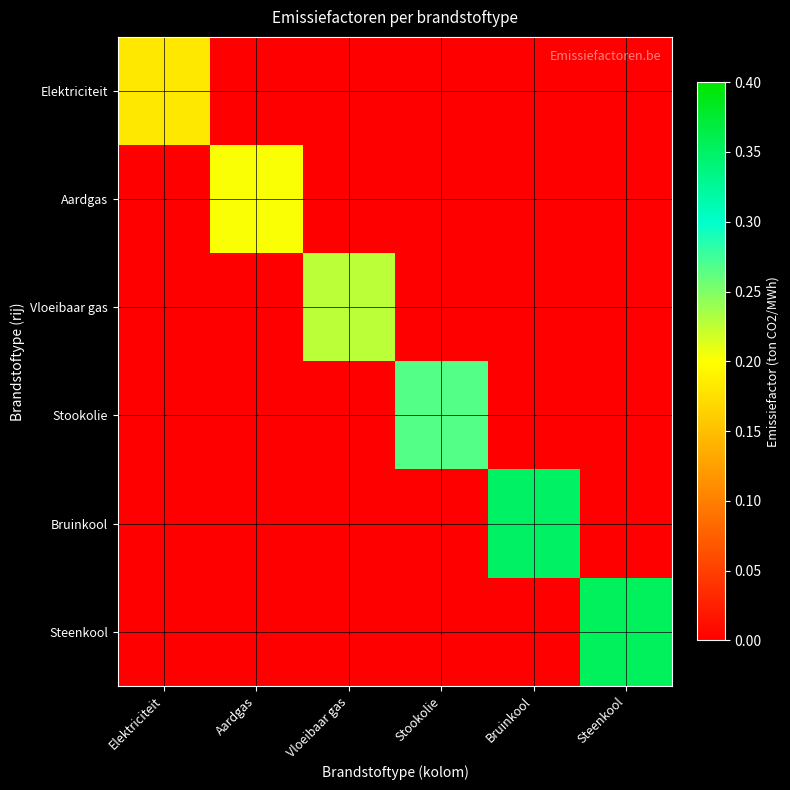

Which series has the widest spread of values?

Steenkool